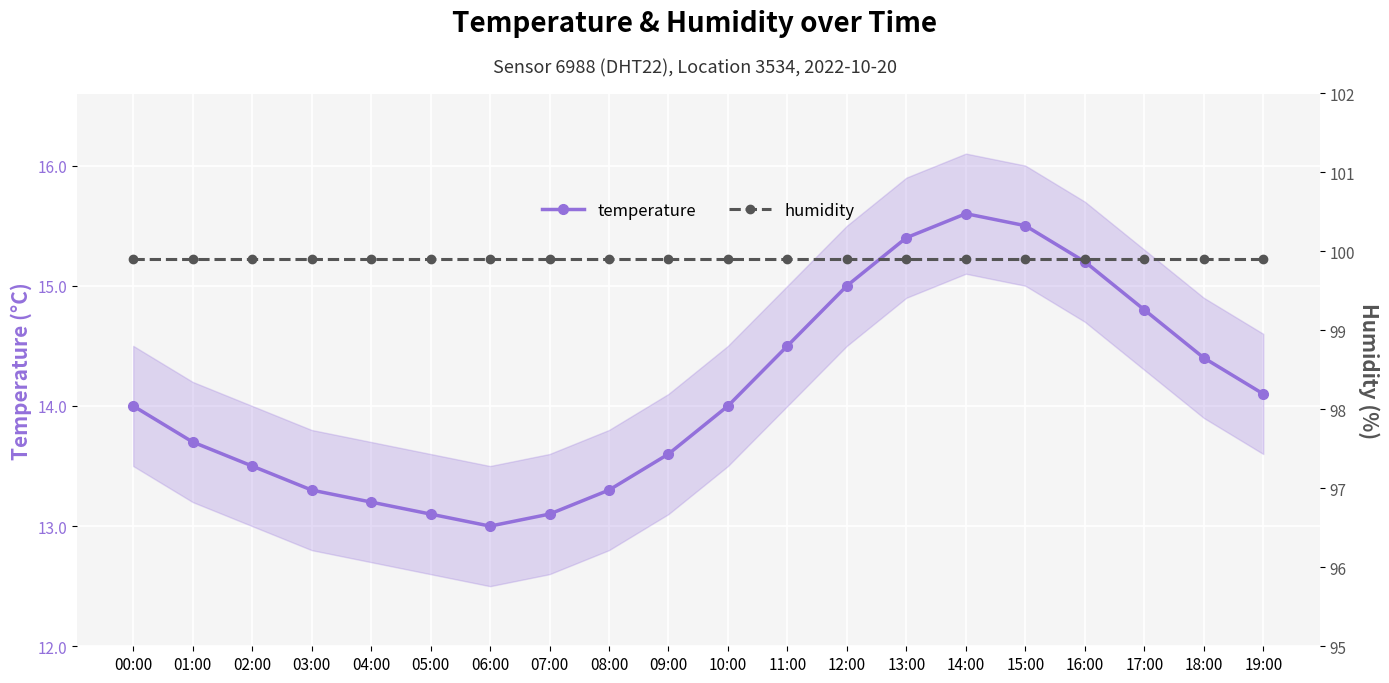

At which category is the sum across all series the highest?

14:00